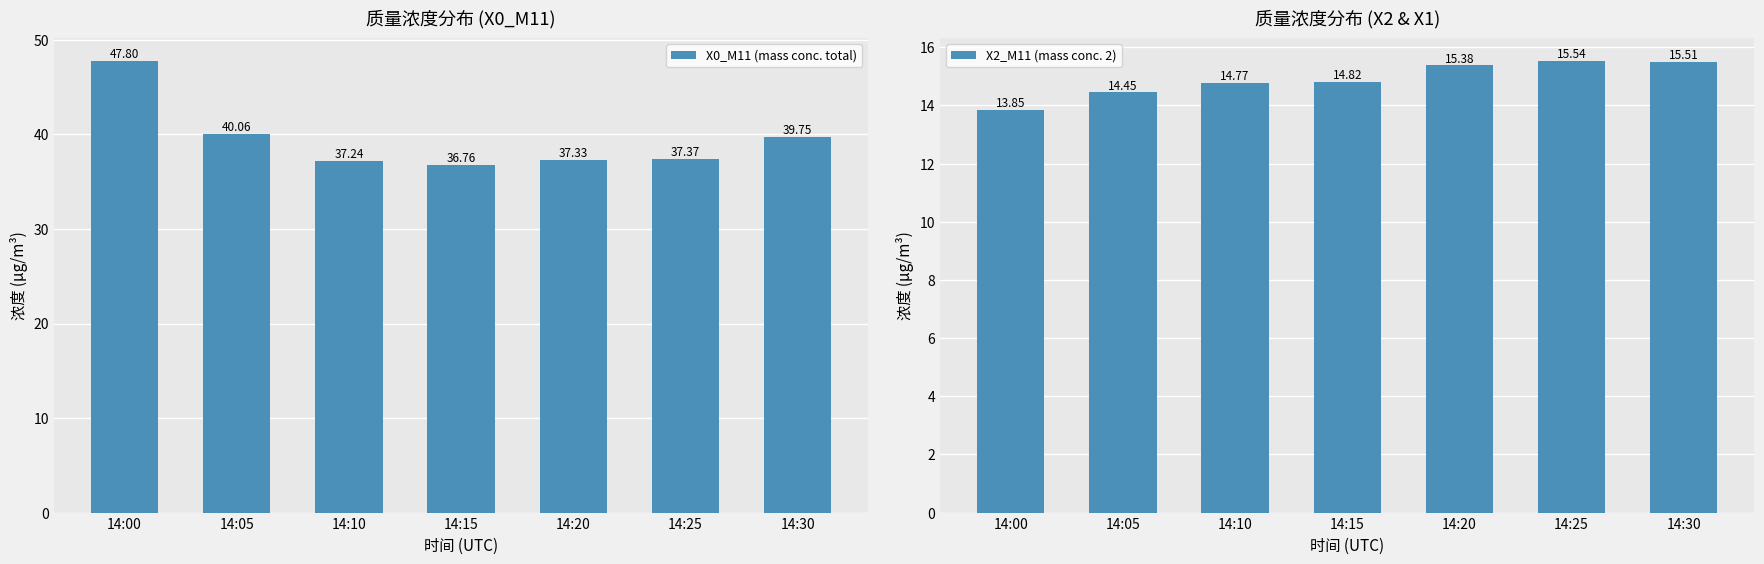

Is it true that X2_M11 (mass conc. 2) equals 9.2 at 14:05?

False